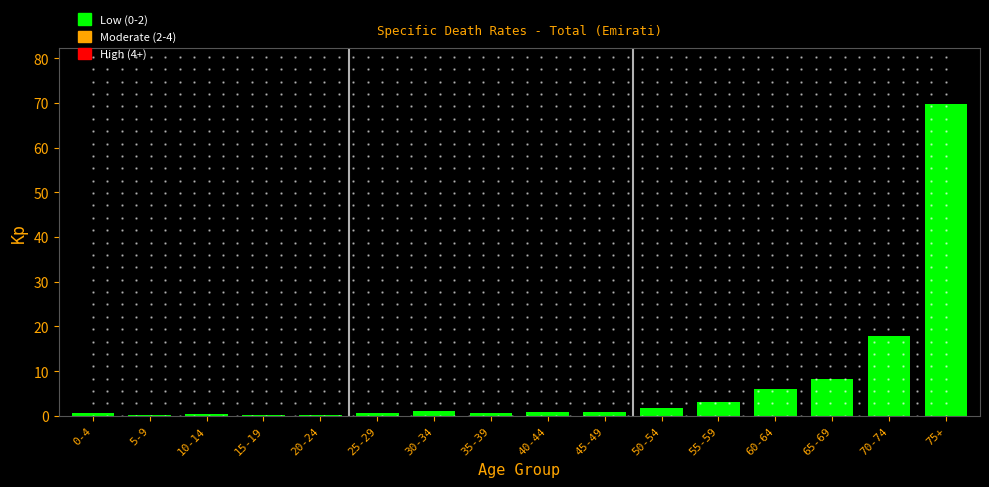

Which category has the highest value across all series?

75+